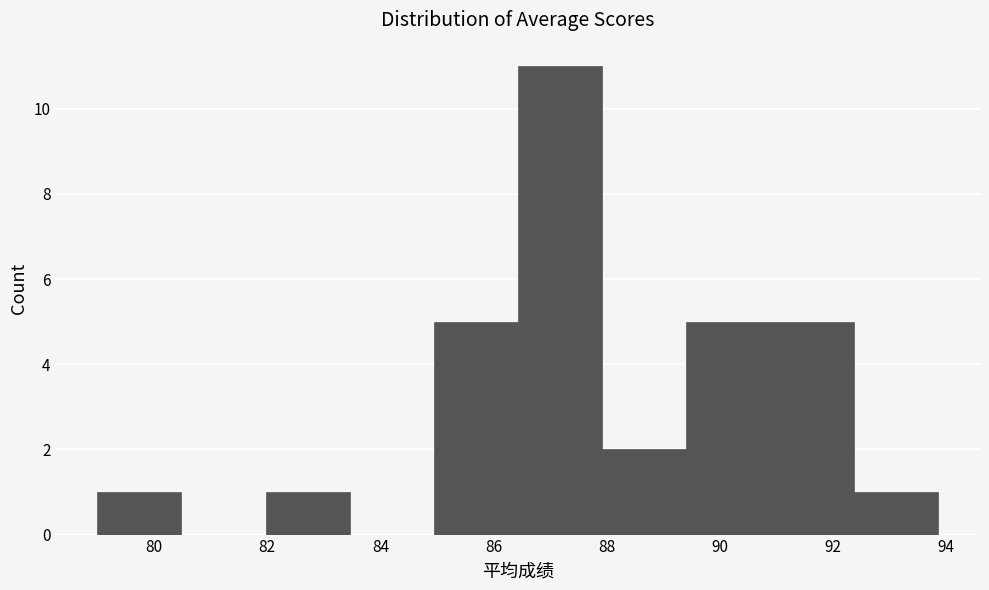

Reading left to right, list every bar in this chart as the range it spans on the x-axis followed by its height. Neither the bar edges nor the heights are printed on the chart, so give them approximately, as read against the axes.

79.0 to 80.4: 1
80.4 to 82.0: 0
82.0 to 83.4: 1
83.4 to 85.0: 0
85.0 to 86.4: 5
86.4 to 88.0: 11
88.0 to 89.4: 2
89.4 to 90.8: 5
90.8 to 92.4: 5
92.4 to 93.8: 1